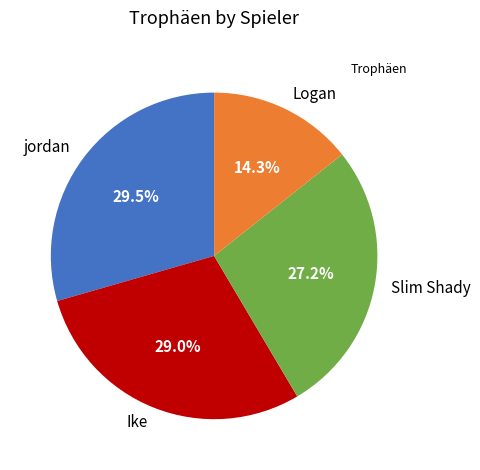

Is Logan the majority of the pie?

No